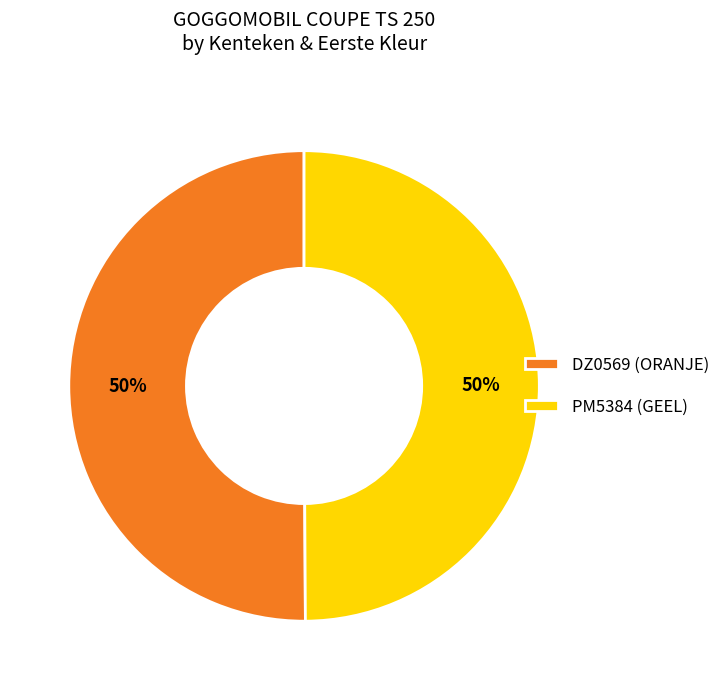

Count the number of slices in the pie.

2